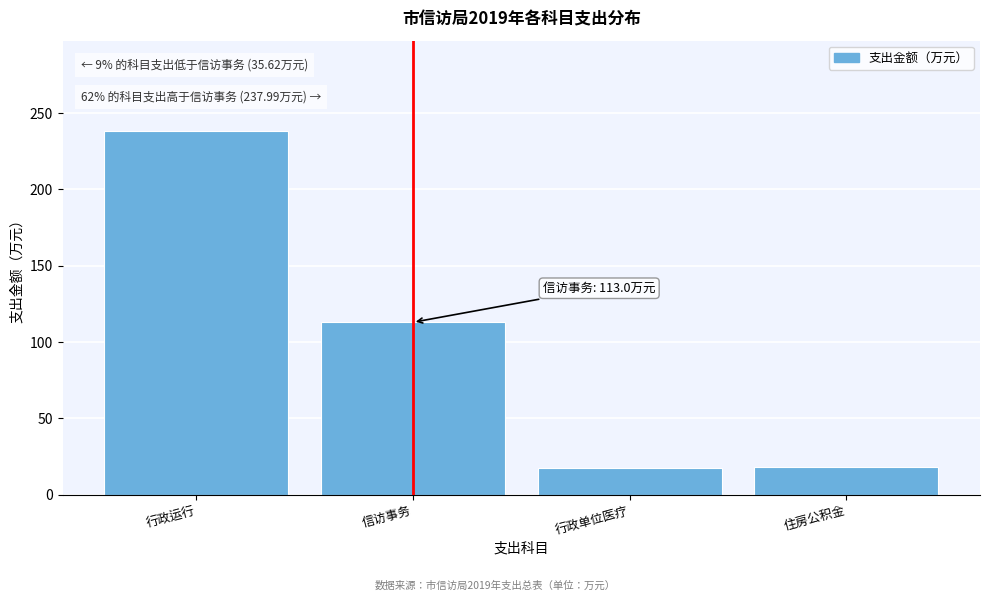

What value does the data have at 信访事务?

113.0